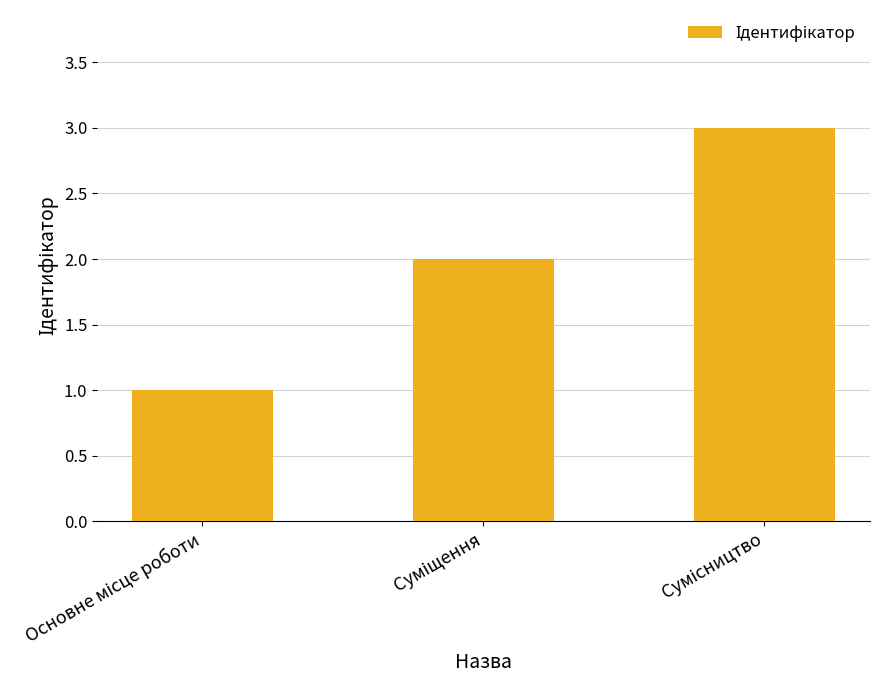

What is the sum of all values?

6